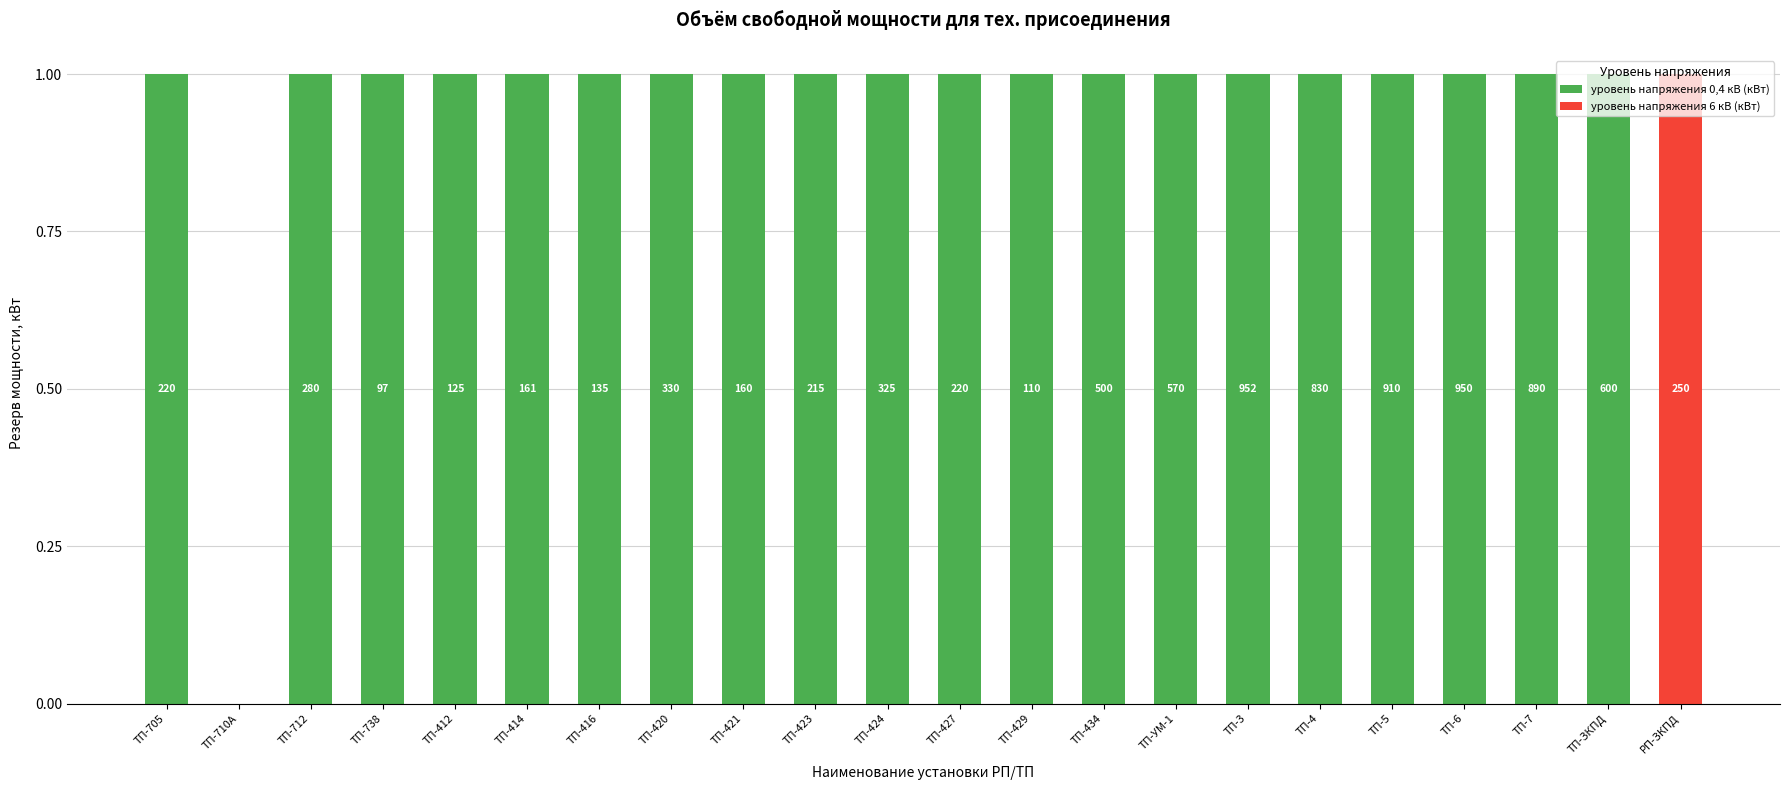

The value of уровень напряжения 0,4 кВ (кВт) at ТП-429 is 1. True or false?

True